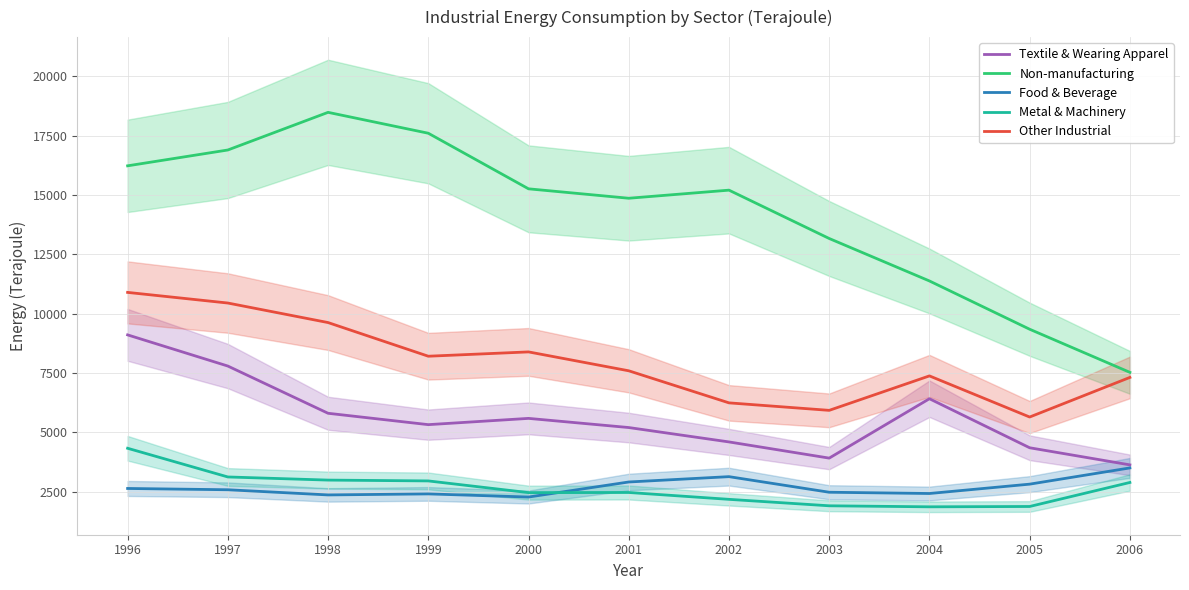

At which category does Textile & Wearing Apparel reach its first local valley?

1999